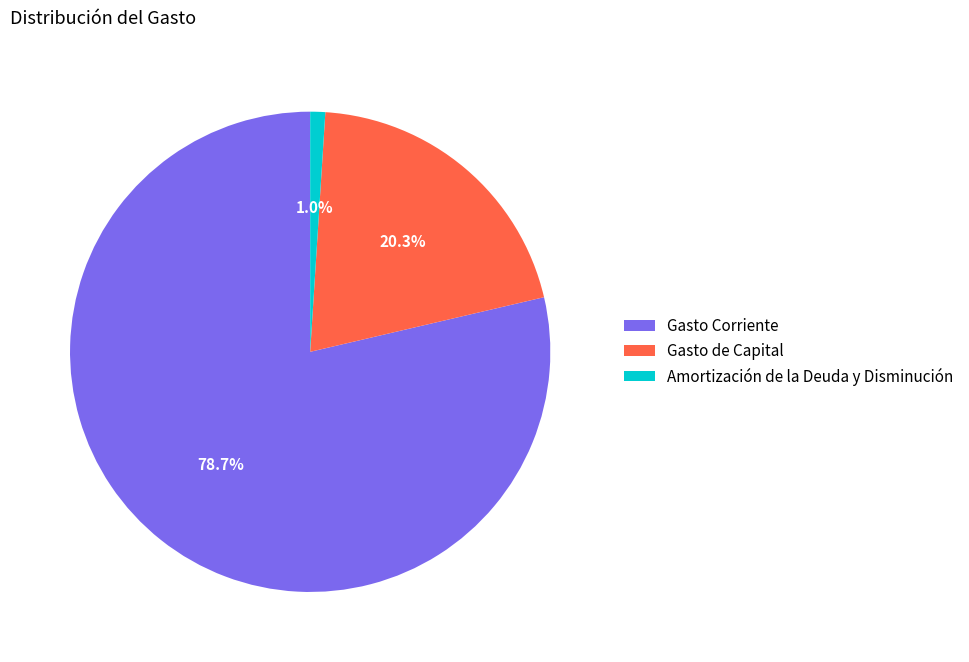

Which slice is the largest?

Gasto Corriente